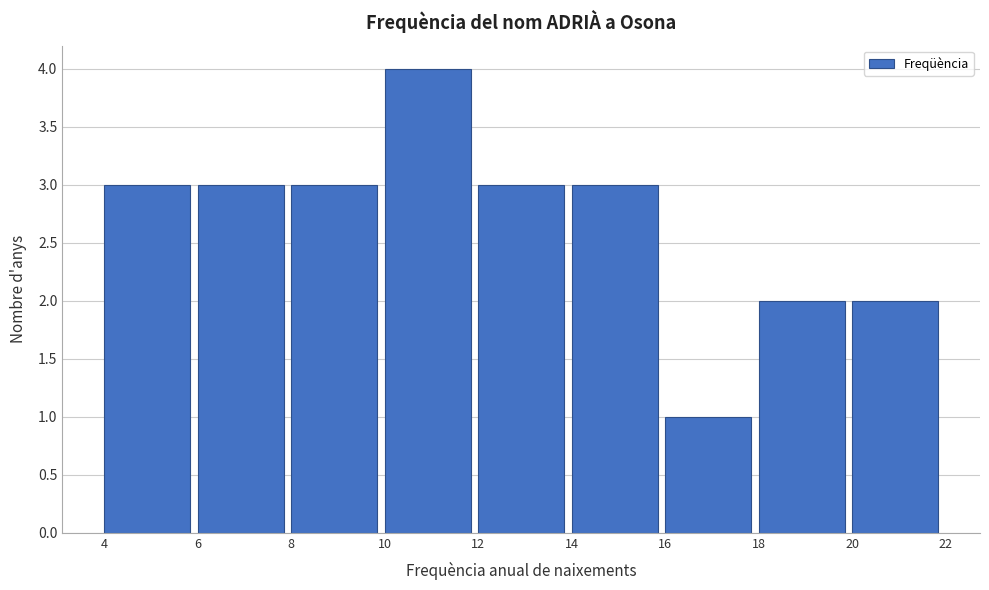

Reading left to right, transcribe this chart: for each bar, give the range it covers on the x-axis and its height. The values are not printed on the chart, so give them approximately, as read against the axis.

4 to 6: 3
6 to 8: 3
8 to 10: 3
10 to 12: 4
12 to 14: 3
14 to 16: 3
16 to 18: 1
18 to 20: 2
20 to 22: 2